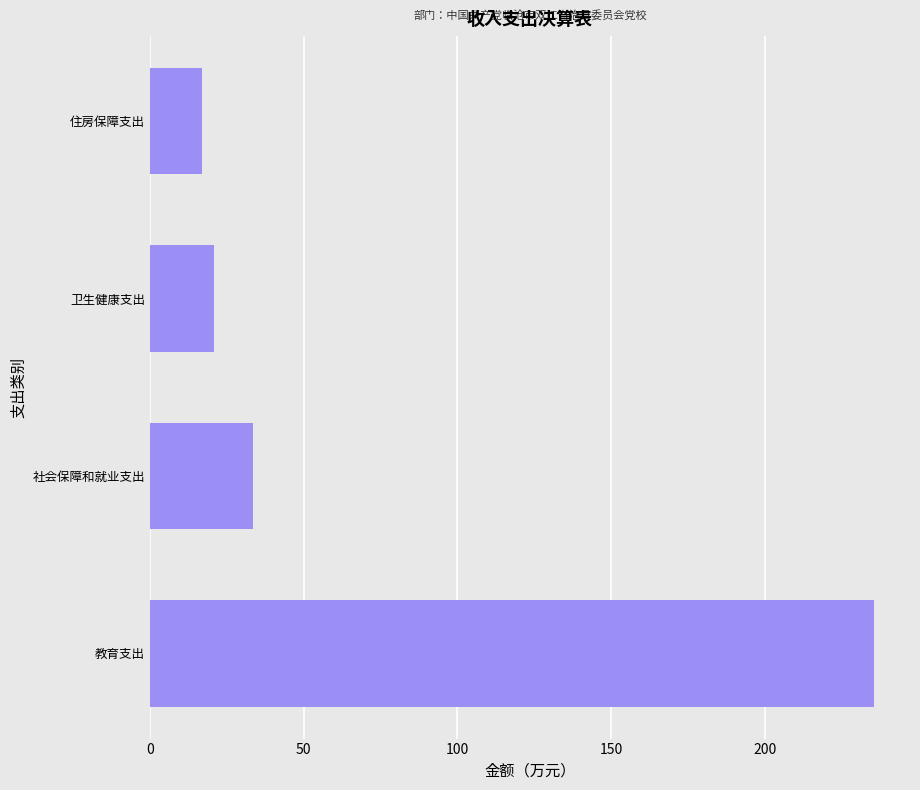

True or false: the data shows 22.2 at 社会保障和就业支出.

False